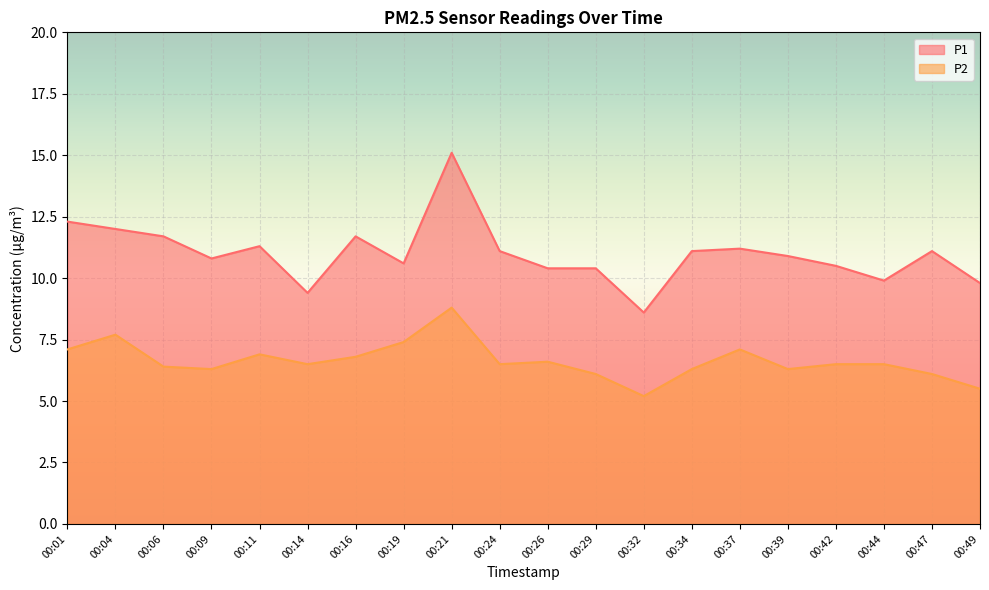

Rank the series by their average value, from lowest to highest.

P2, P1